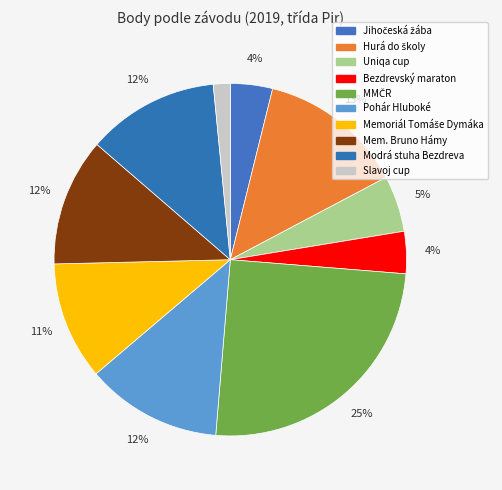

Rank the categories by value from highest to lowest.

MMČR, Hurá do školy, Pohár Hluboké, Modrá stuha Bezdreva, Mem. Bruno Hámy, Memoriál Tomáše Dymáka, Uniqa cup, Jihočeská žába, Bezdrevský maraton, Slavoj cup